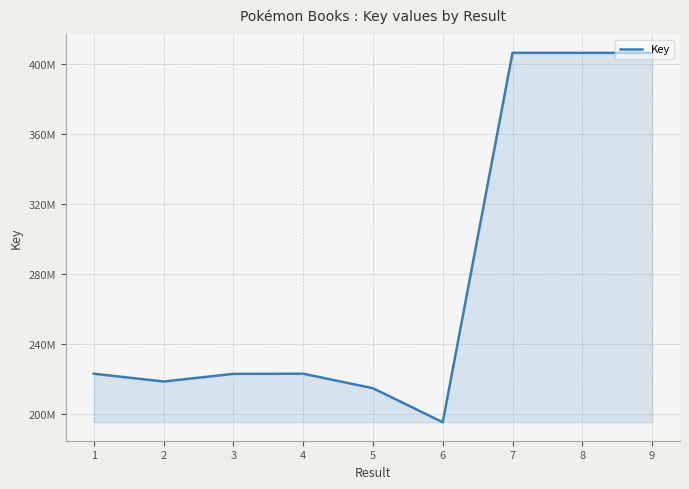

Does the chart display data point markers on the line(s)?

No